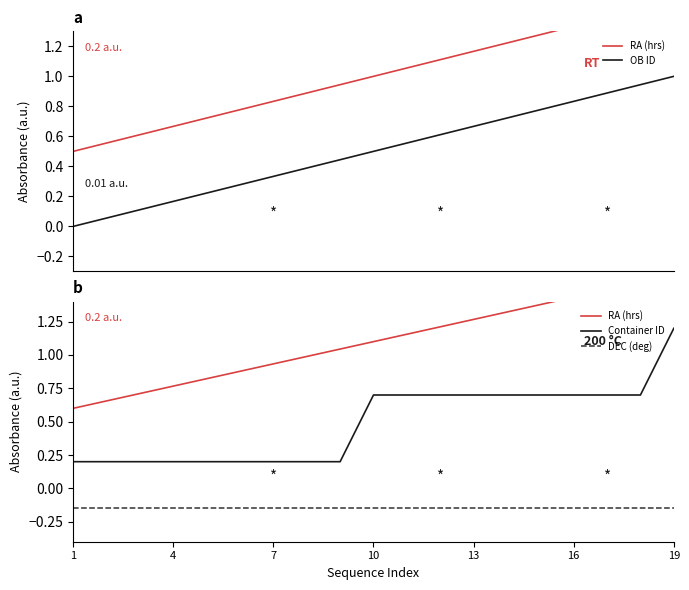

How many positive values does the OB ID series have?

18